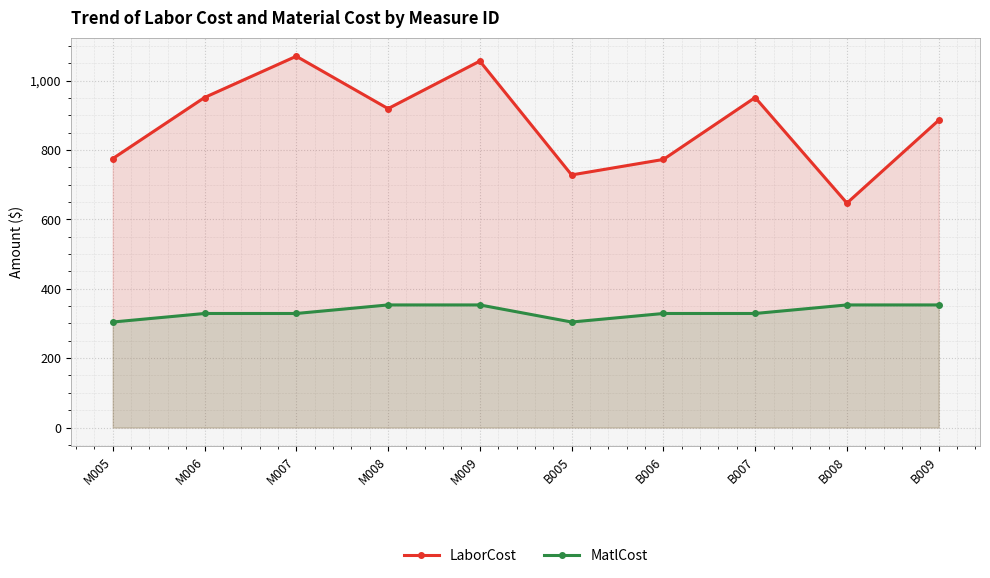

What is the approximate value of MatlCost at M006?

328.7